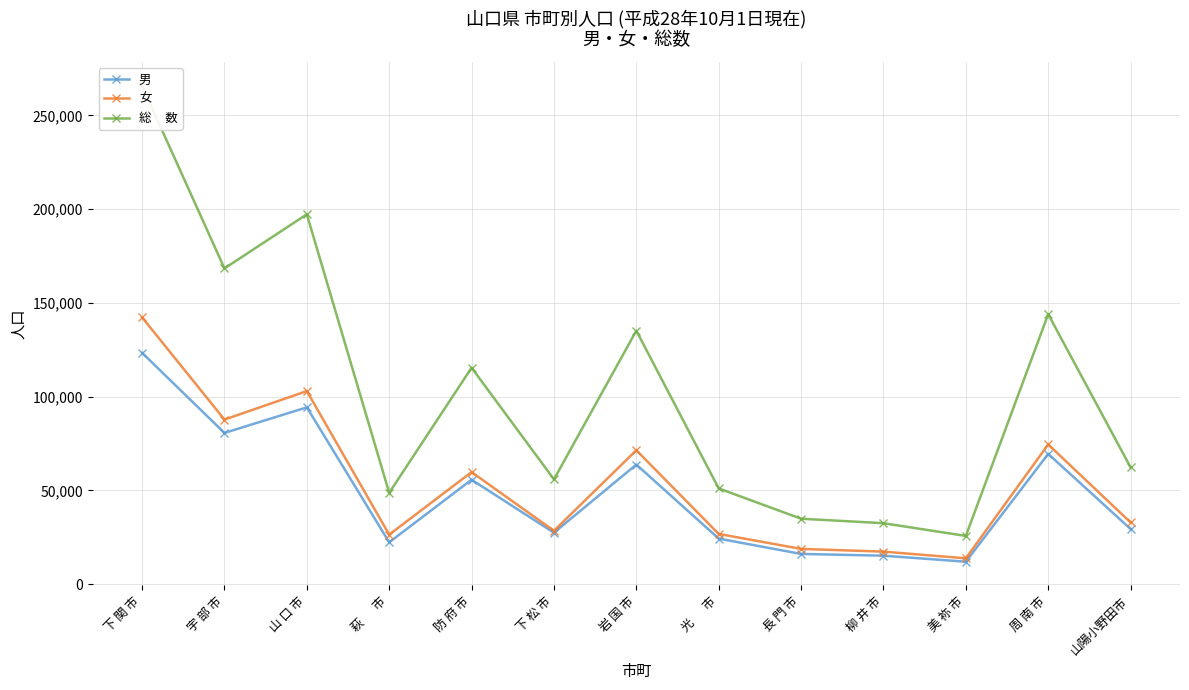

What is the difference between the maximum and minimum values in the 男 series?

111439